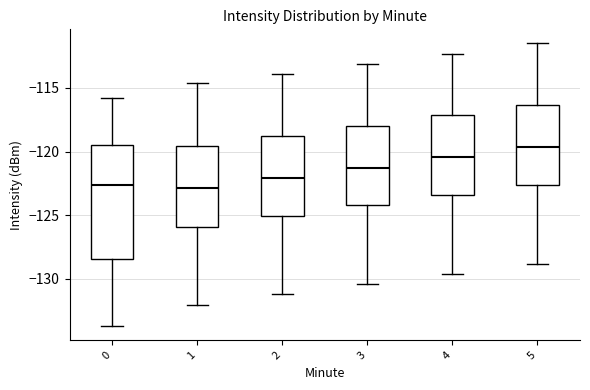

Where does the upper whisker of the box at x = 0 end on the y-axis? The values are not printed on the chart, so give them approximately, as read against the axis.

-116.0